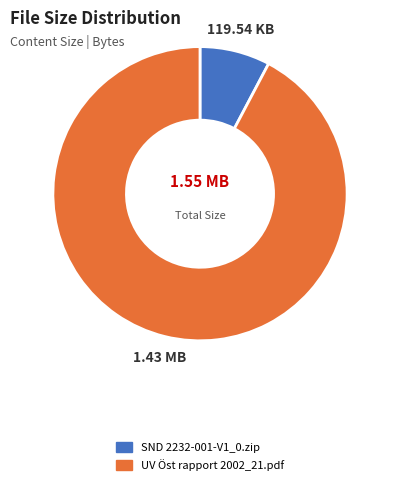

Combined, do UV Öst rapport 2002_21.pdf and SND 2232-001-V1_0.zip account for over 50%?

Yes